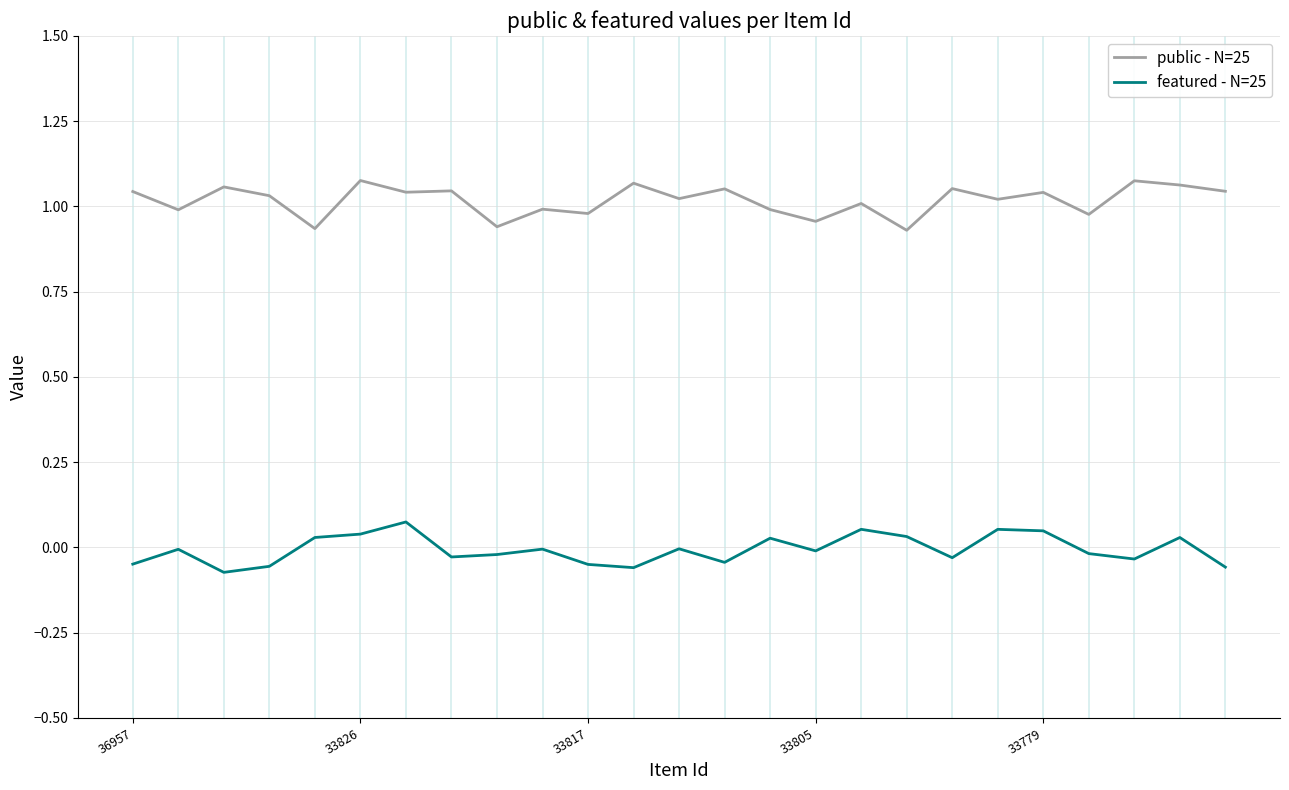

Which series has the largest total across all categories?

public - N=25